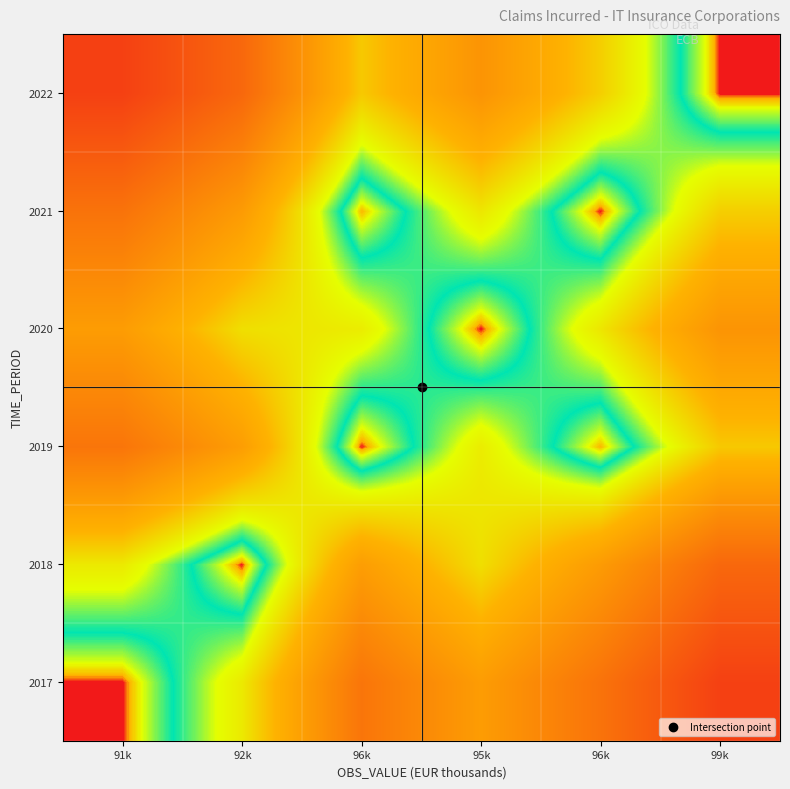

Reading left to right, what are all the values shown in this chart?

2017: 91k=1.0	92k=1.0	96k=0.9	95k=1.0	96k=0.9	99k=0.9
2018: 91k=1.0	92k=1.0	96k=1.0	95k=1.0	96k=1.0	99k=0.9
2019: 91k=0.9	92k=1.0	96k=1.0	95k=1.0	96k=1.0	99k=1.0
2020: 91k=1.0	92k=1.0	96k=1.0	95k=1.0	96k=1.0	99k=1.0
2021: 91k=0.9	92k=1.0	96k=1.0	95k=1.0	96k=1.0	99k=1.0
2022: 91k=0.9	92k=0.9	96k=1.0	95k=1.0	96k=1.0	99k=1.0